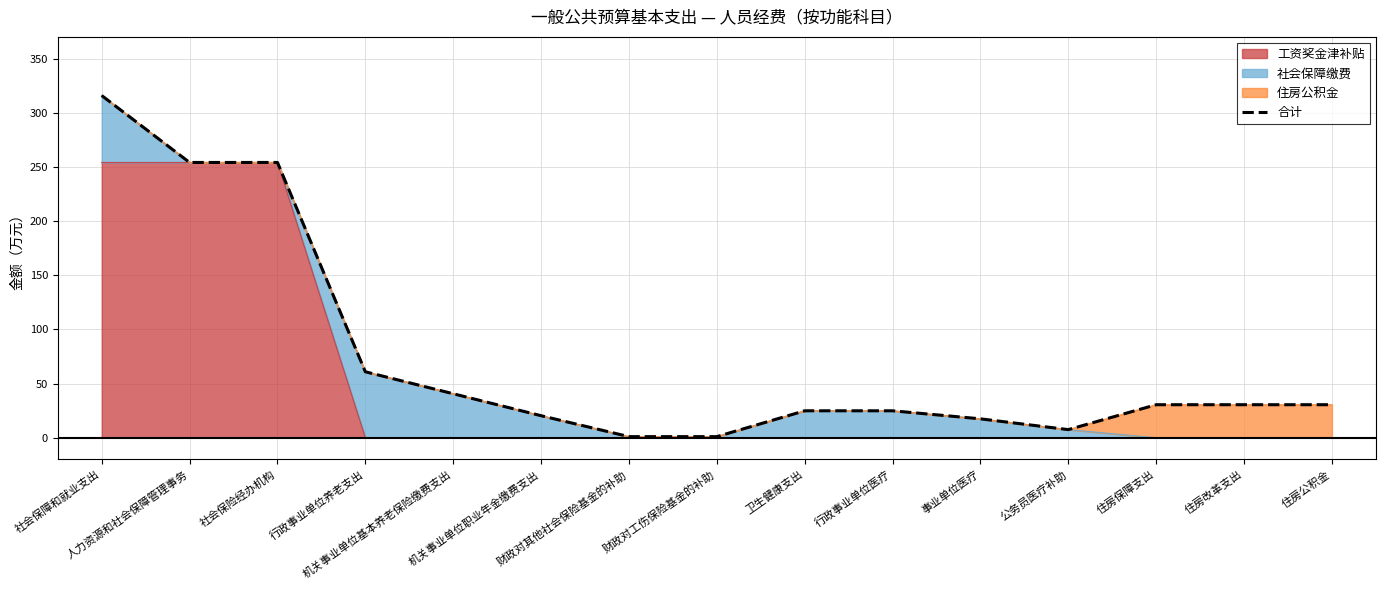

How many values exceed 30?

8